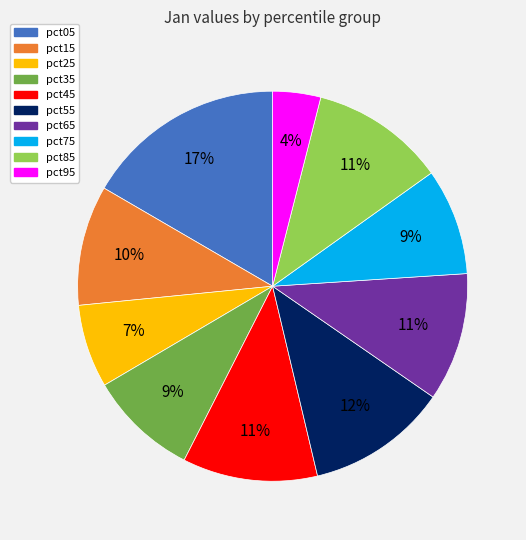

What percentage is the pct95 slice, to the nearest percent?

4%